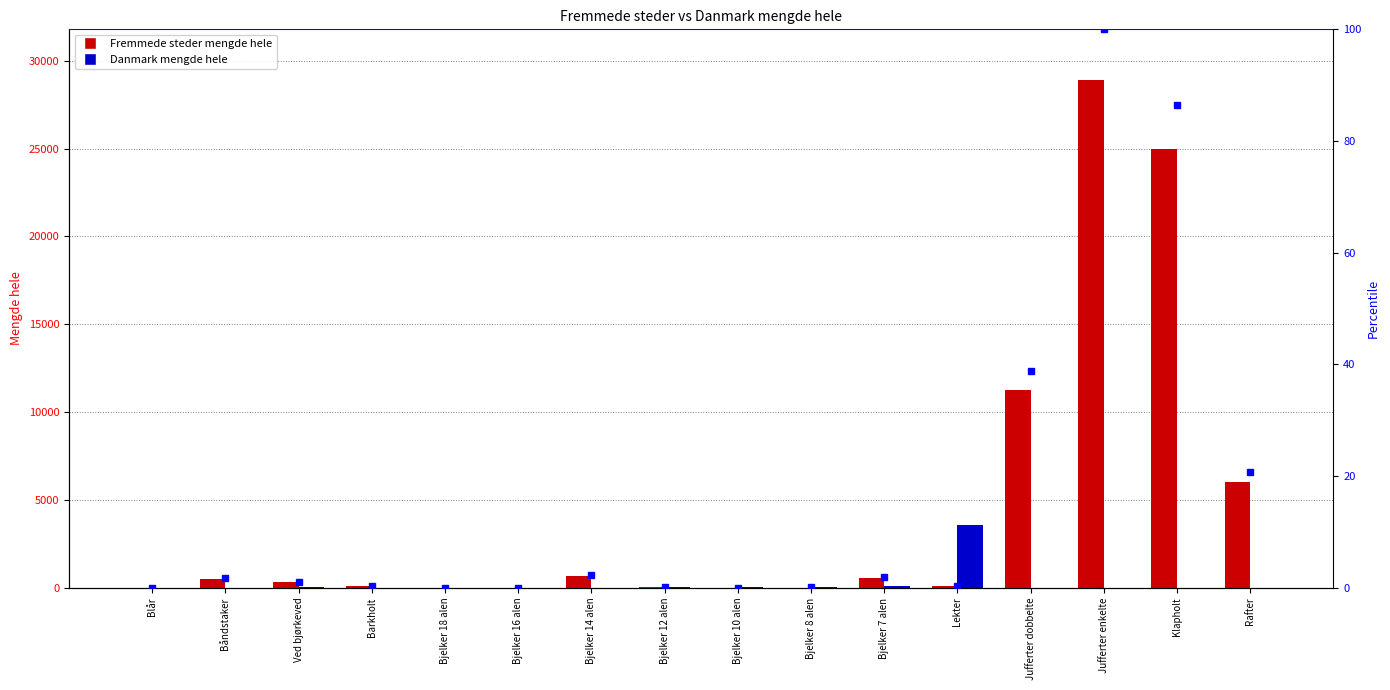

What are all the series names shown in the legend?

Fremmede steder mengde hele, Danmark mengde hele